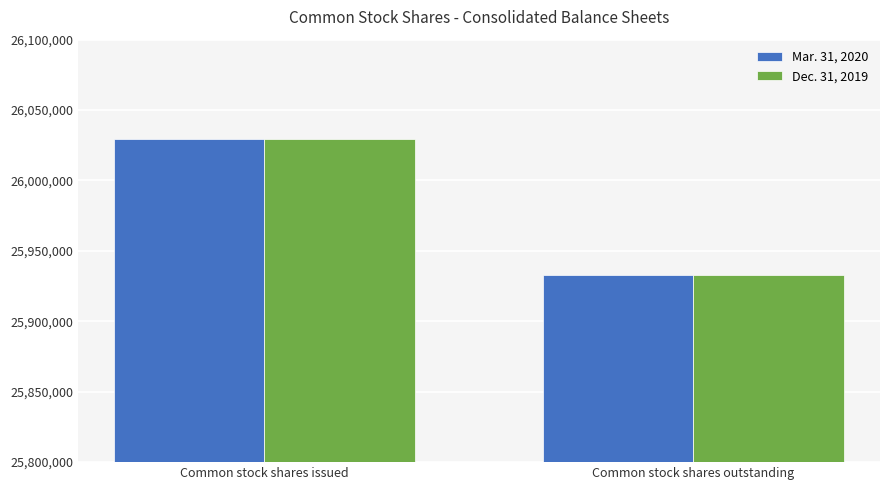

What is the average value of the Dec. 31, 2019 series?

25980910